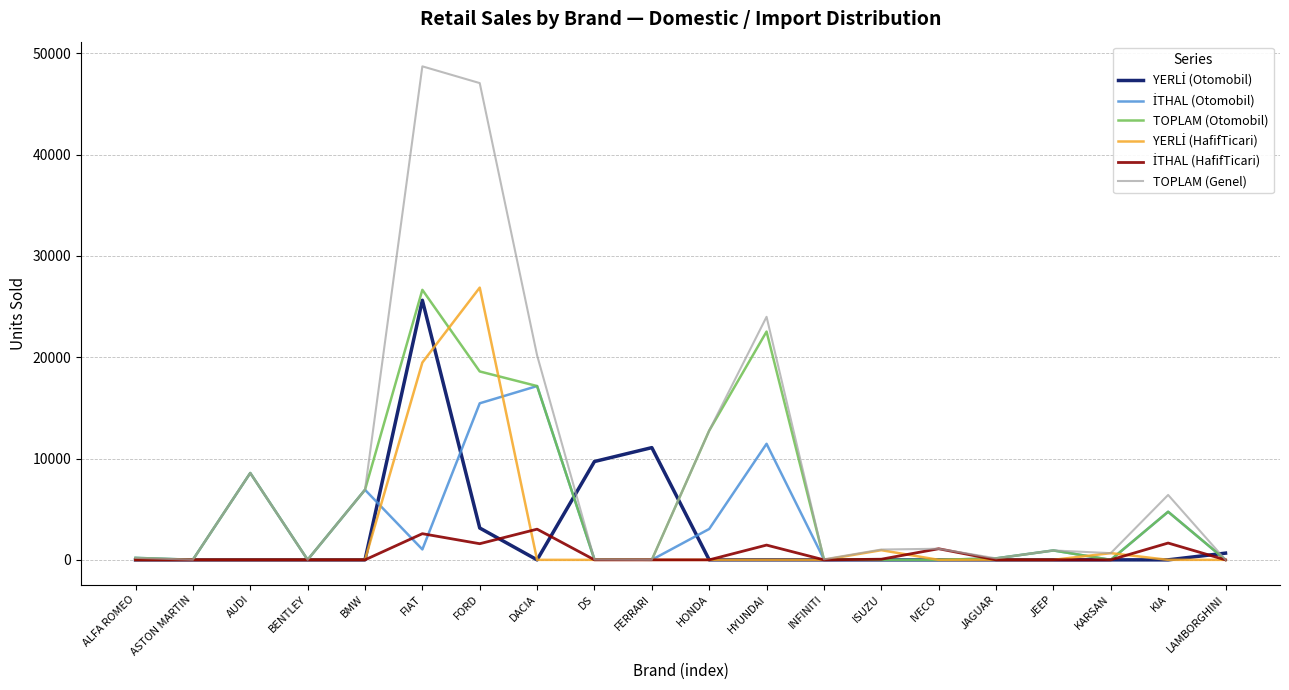

What is the difference between the maximum and second lowest values in the TOPLAM (Otomobil) series?

26652